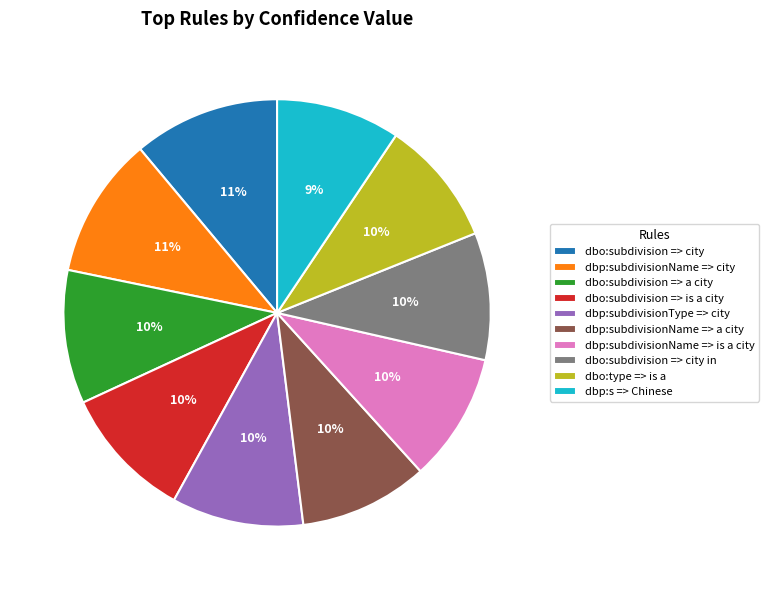

To the nearest percent, what is the average slice percentage?

10%